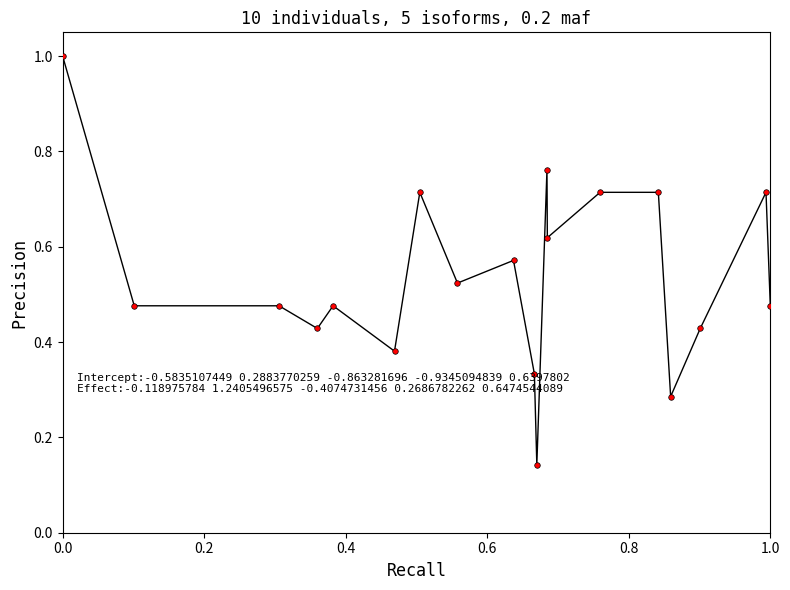

What is the greatest value displayed?

1.0